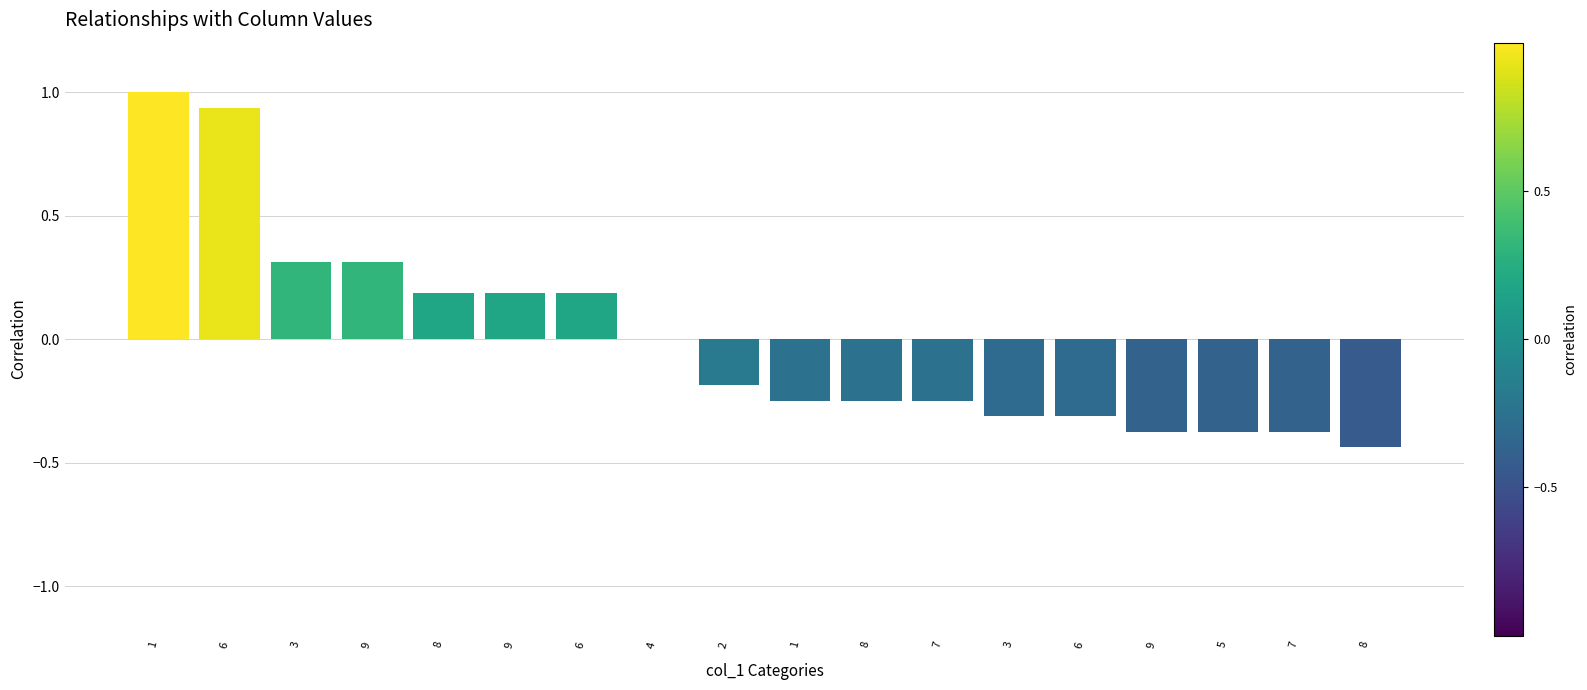

List the labels in order of value, smallest first.

8, 9, 5, 7, 3, 6, 1, 8, 7, 2, 4, 8, 9, 6, 3, 9, 6, 1